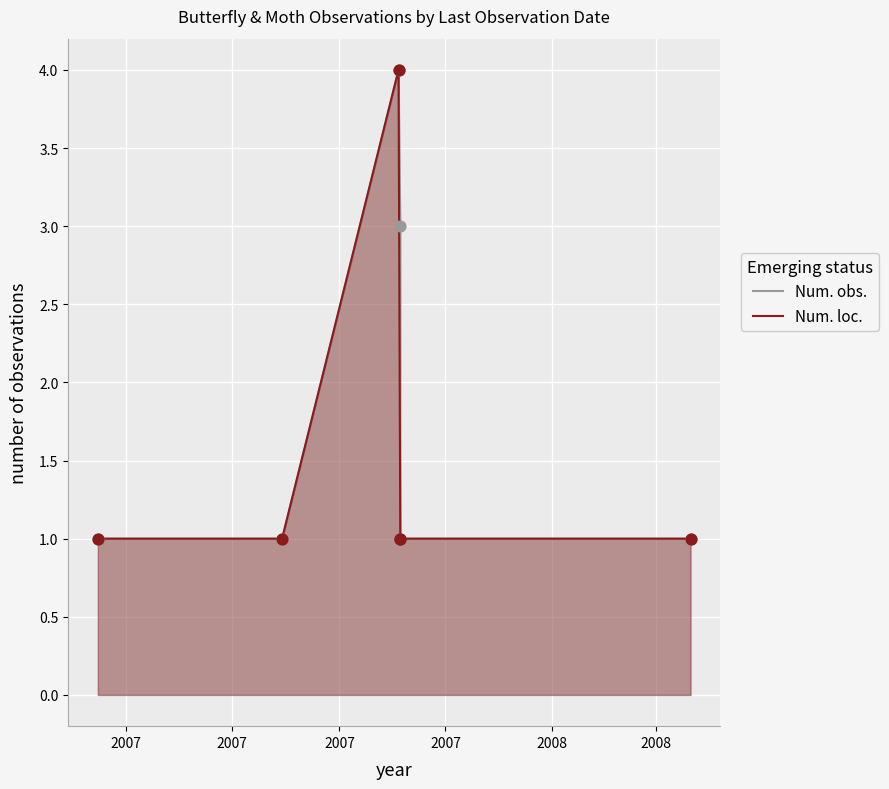

At how many categories does at least one series exceed 2?

2